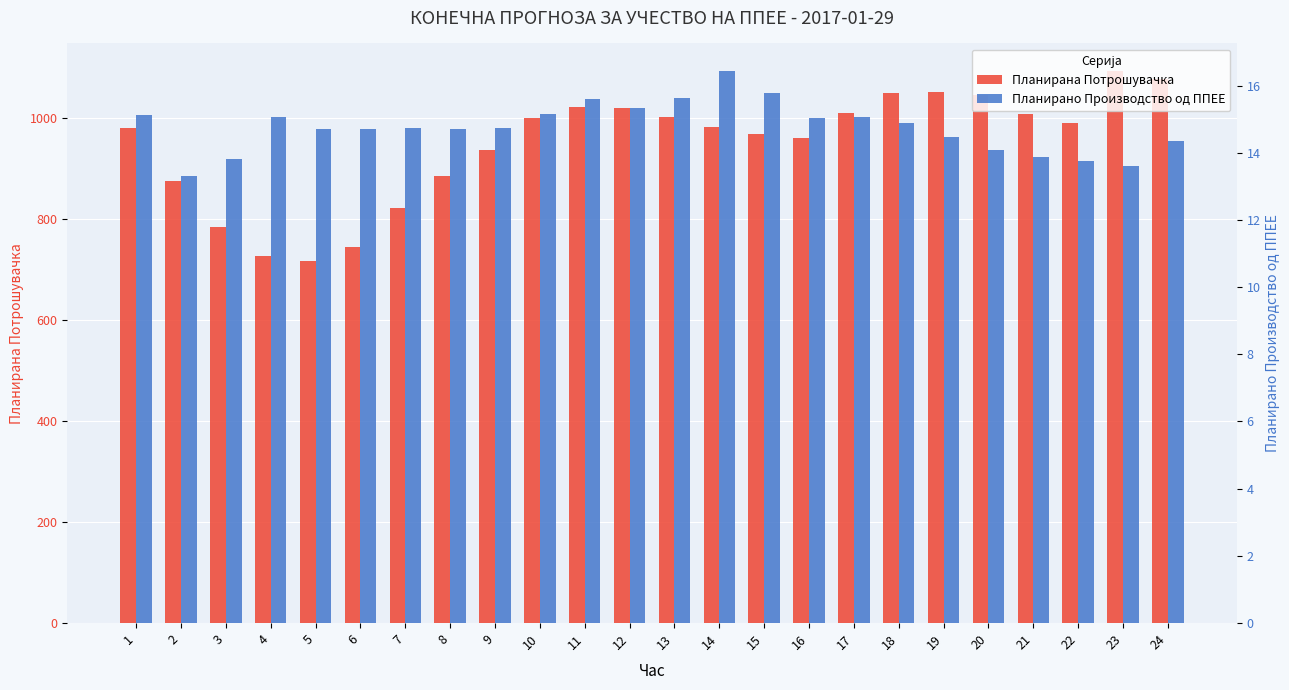

Is the value of Планирано Производство од ППЕЕ at 1 greater than the value of Планирана Потрошувачка at 2?

No